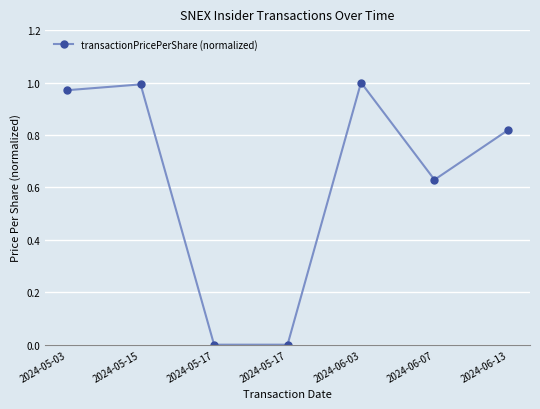

Count the number of data series in this chart.

1